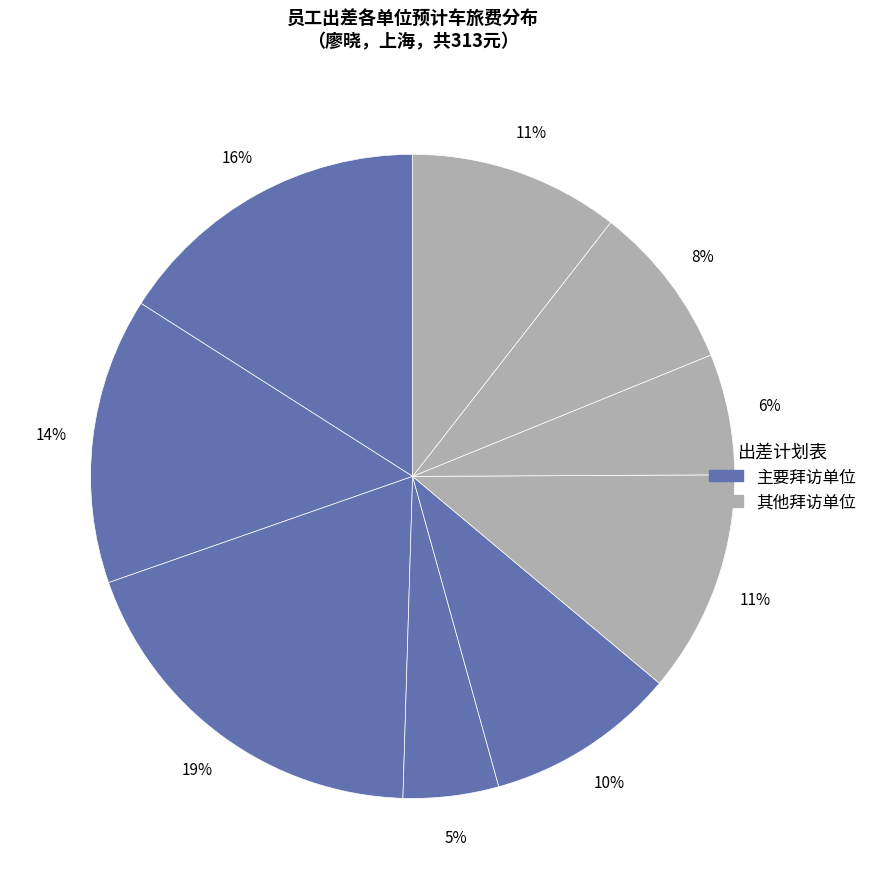

How many slices are in this pie chart?

9